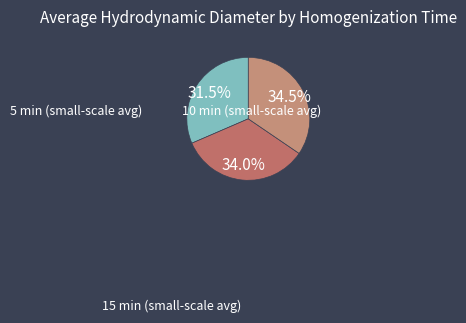

Count the number of slices in the pie.

3